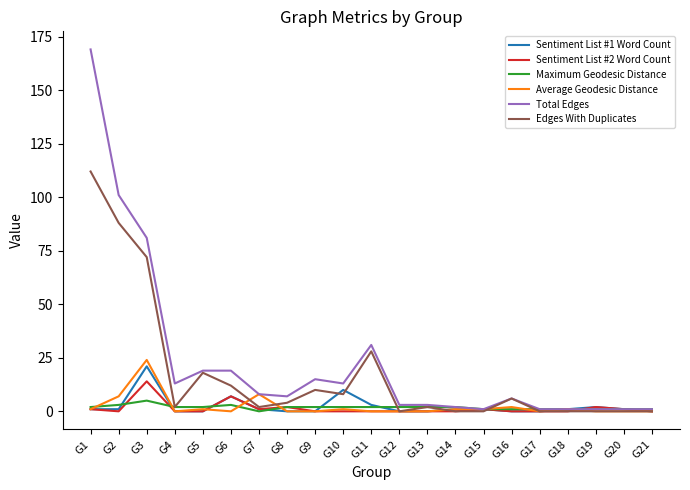

Reading left to right, extract all data points from this chart.

Sentiment List #1 Word Count: 1	1	21	0	0	7	1	0	0	10	3	0	0	1	1	0	0	1	2	1	0
Sentiment List #2 Word Count: 1	0	14	0	0	7	1	2	0	0	0	0	0	0	1	0	0	0	2	1	0
Maximum Geodesic Distance: 2	3	5	2	2	3	0	2	2	2	2	2	2	2	1	1	1	1	1	1	1
Average Geodesic Distance: 1	7	24	0	1	0	8	0	0	1	0	0	0	1	1	2	0	1	0	0	0
Total Edges: 169	101	81	13	19	19	8	7	15	13	31	3	3	2	1	6	1	1	1	1	1
Edges With Duplicates: 112	88	72	2	18	12	2	4	10	8	28	0	2	0	0	6	0	0	0	0	0